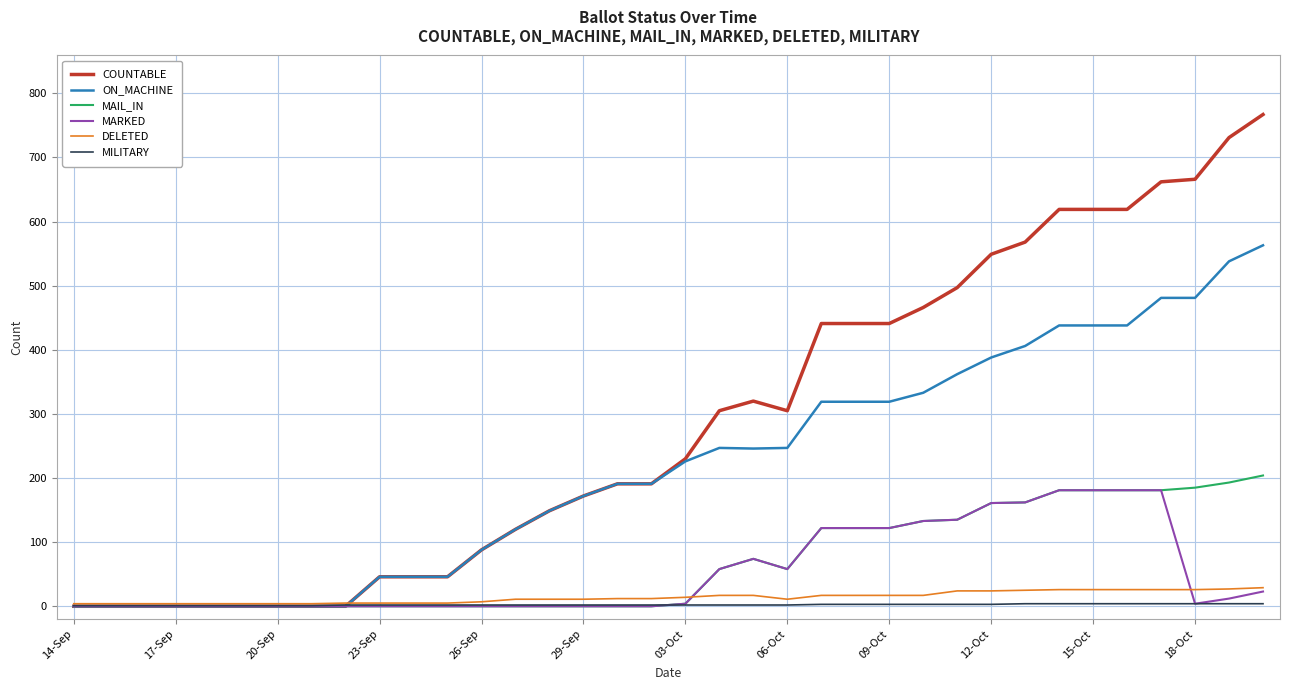

Which series has the widest spread of values?

COUNTABLE